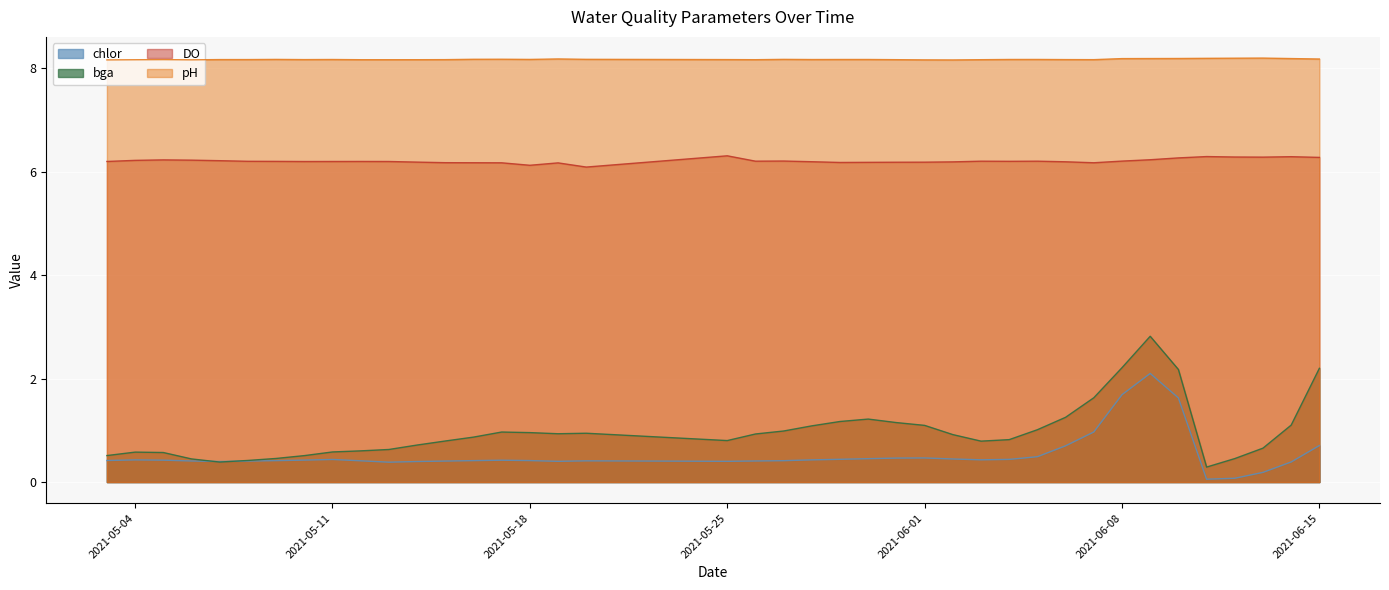

True or false: pH has a value of 11.2 at 2021-05-20.

False